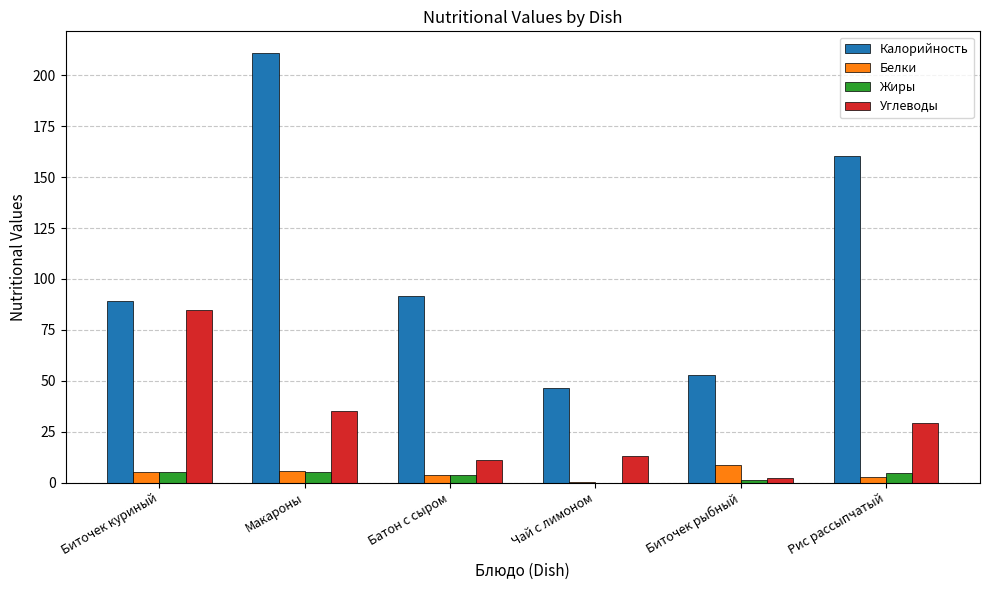

Which category has the highest value in the Углеводы series?

Биточек куриный